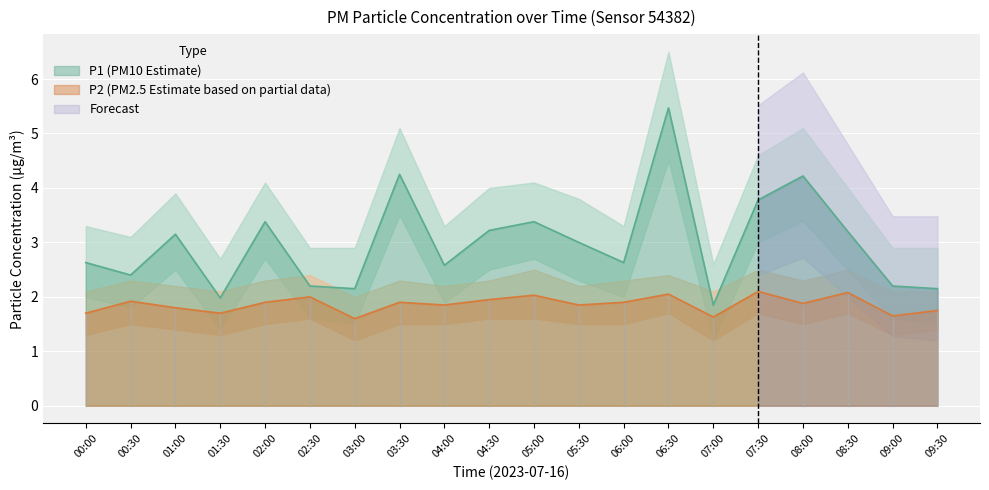

The P2 series shows 0.4 at 01:30. True or false?

False